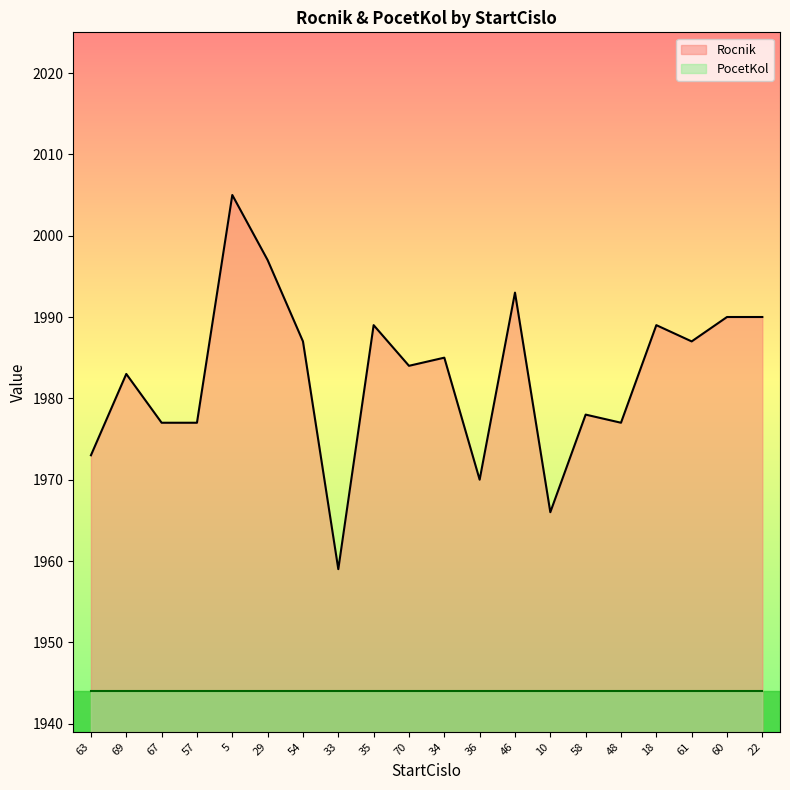

How many interior local peaks (higher than both neighbors) does the data have?

7